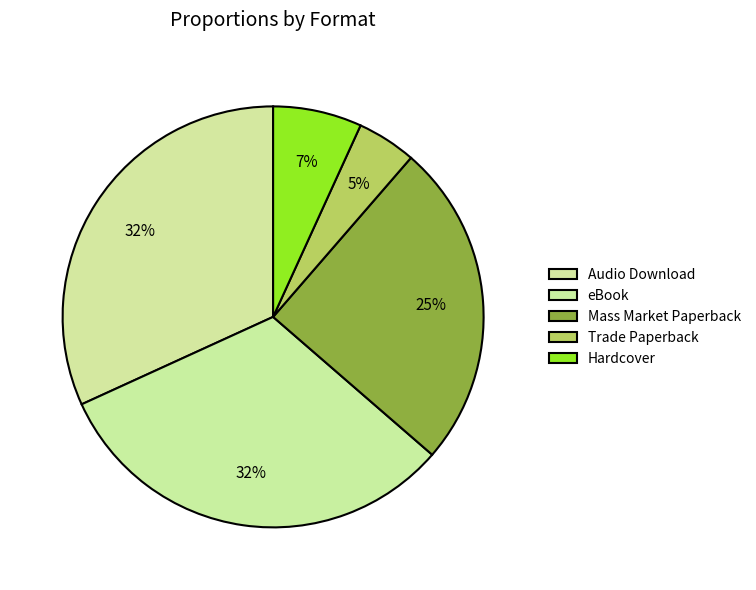

Which slice is the smallest?

Trade Paperback